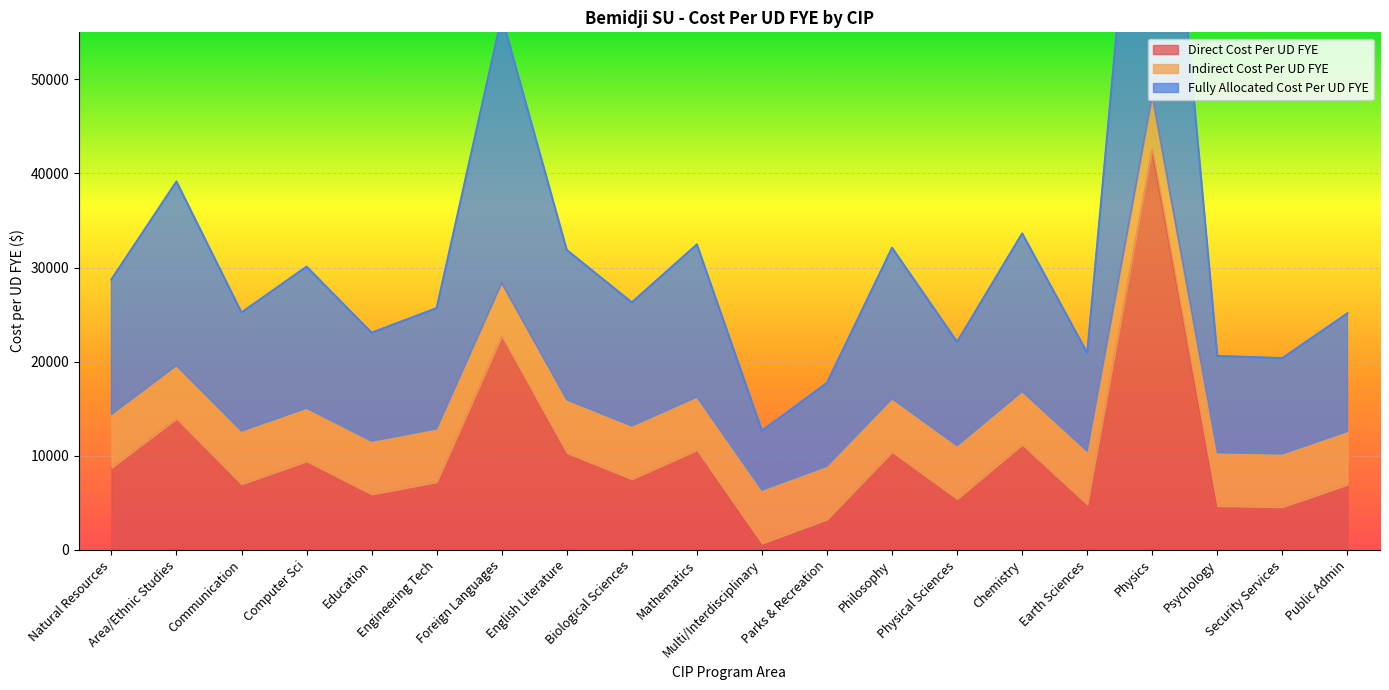

At which label does Direct Cost Per UD FYE first exceed 7495?

Natural Resources